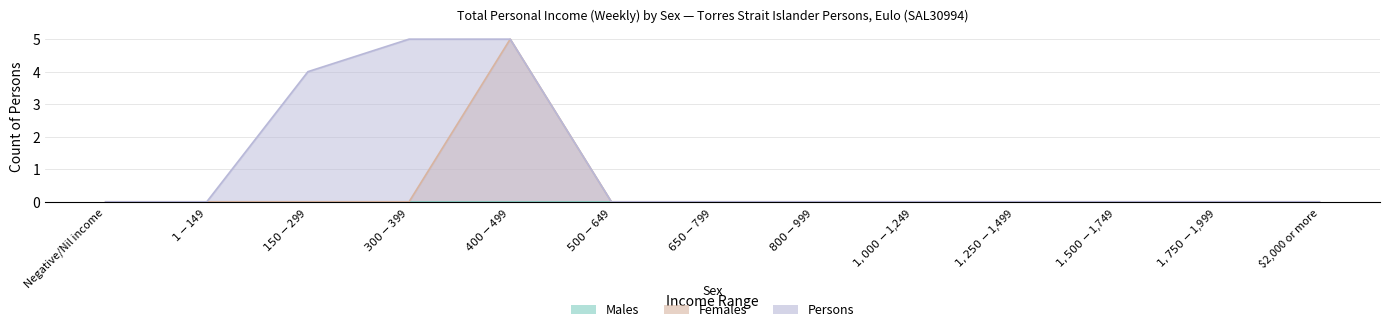

What is the value of the Persons point at the 5th from the left?

5